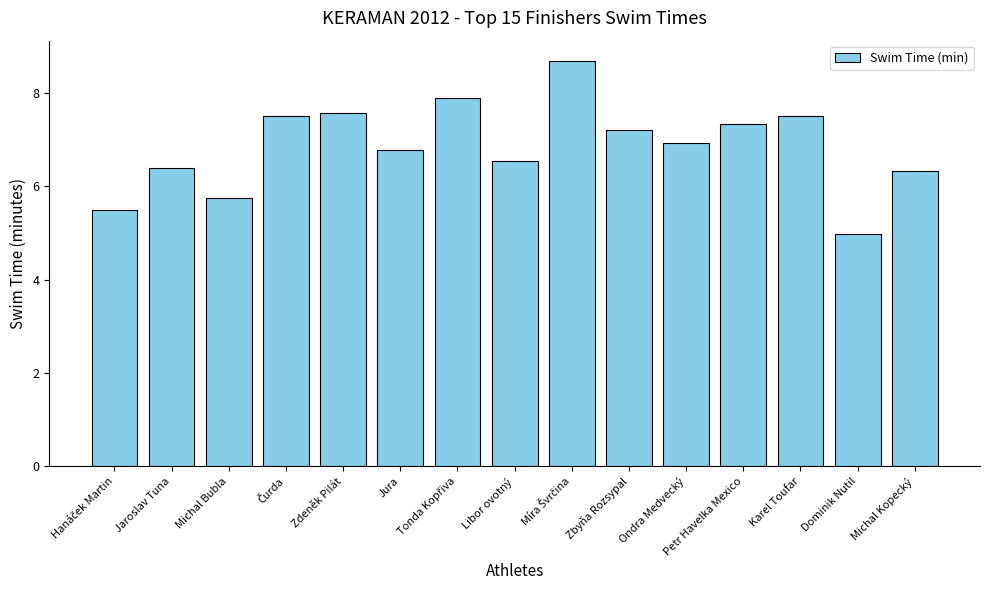

Which has a higher value, Petr Havelka Mexico or Dominik Nutil?

Petr Havelka Mexico